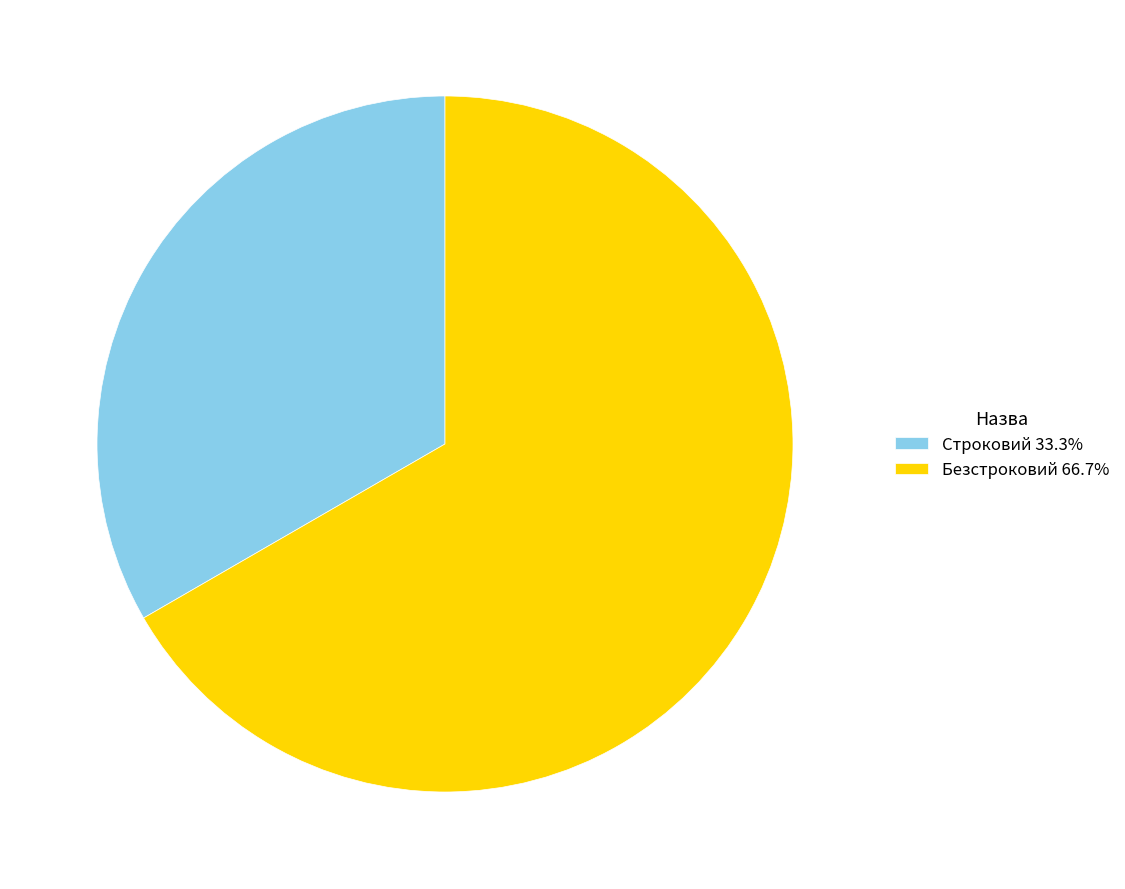

How many slices are in this pie chart?

2